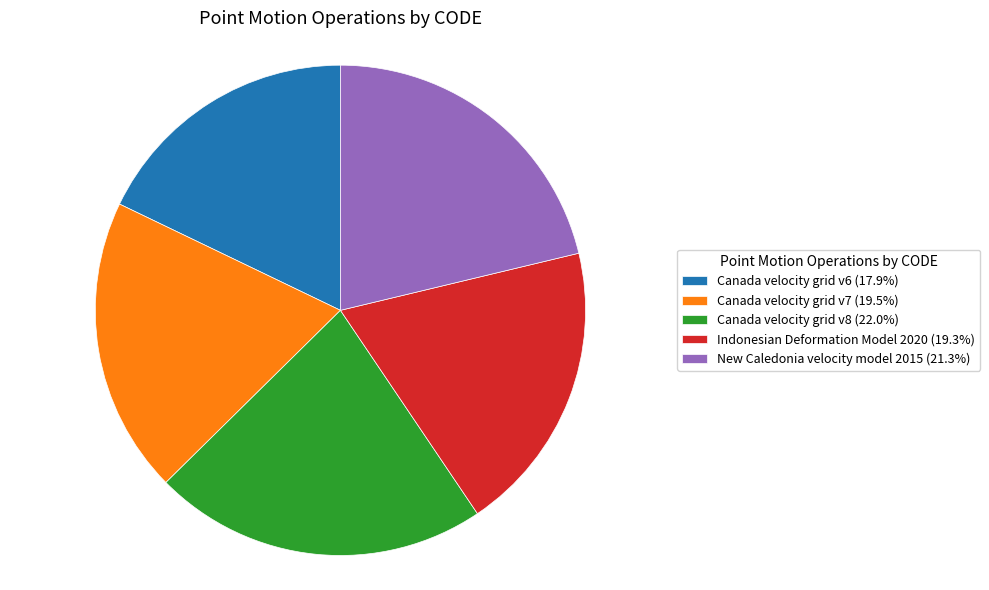

How many slices are in this pie chart?

5